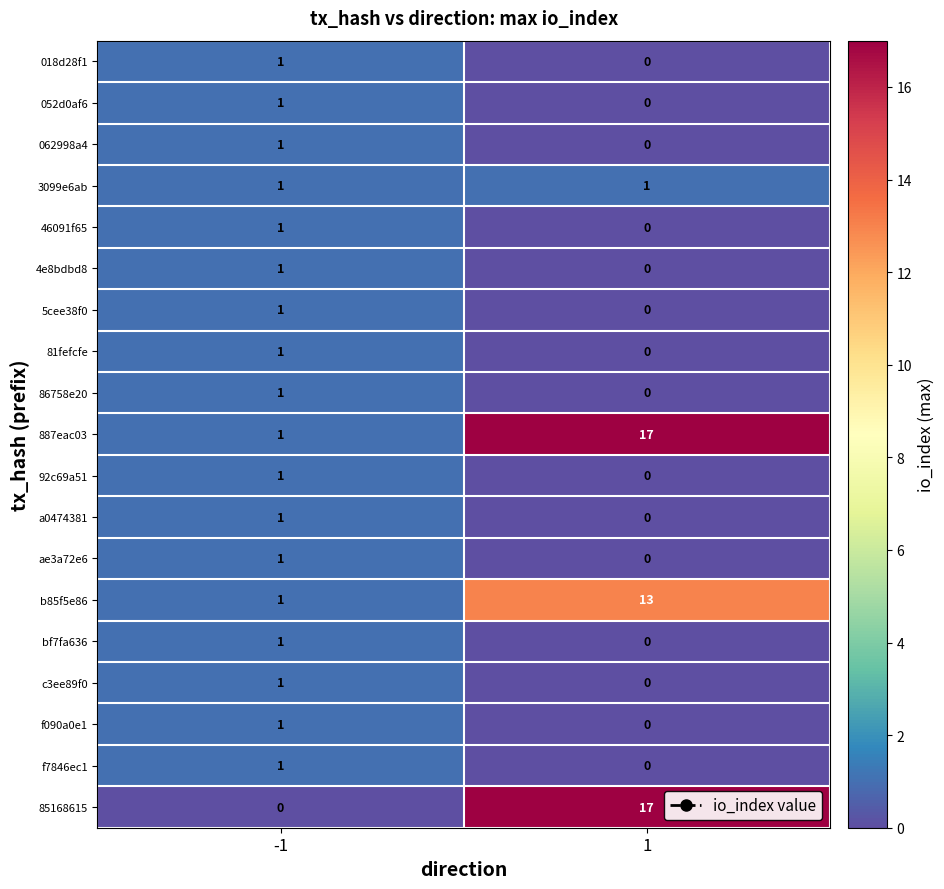

What is the spread (max minus min) of values at 1?

17